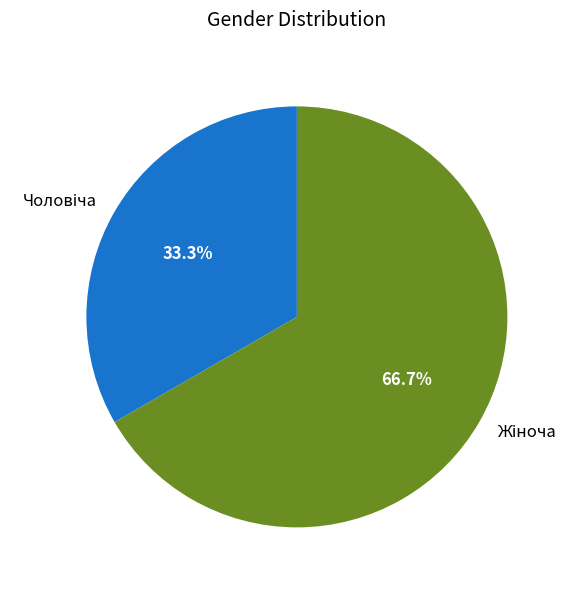

Is there a majority slice in this chart?

Yes